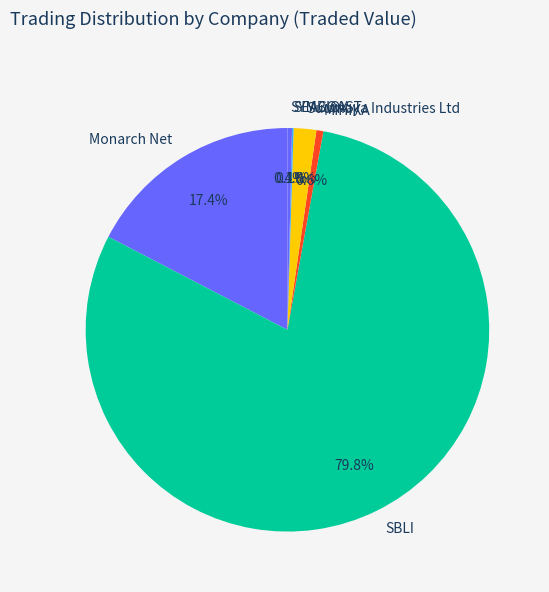

Which has a higher value, Suumaya Industries Ltd or SYMBIOX?

Suumaya Industries Ltd